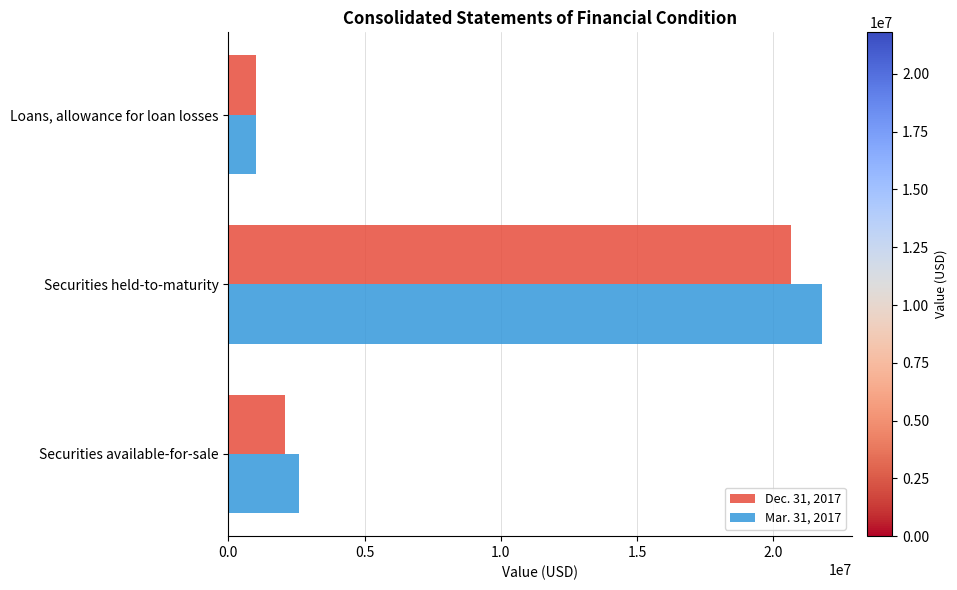

Which category has the lowest value in the Mar. 31, 2017 series?

Loans, allowance for loan losses